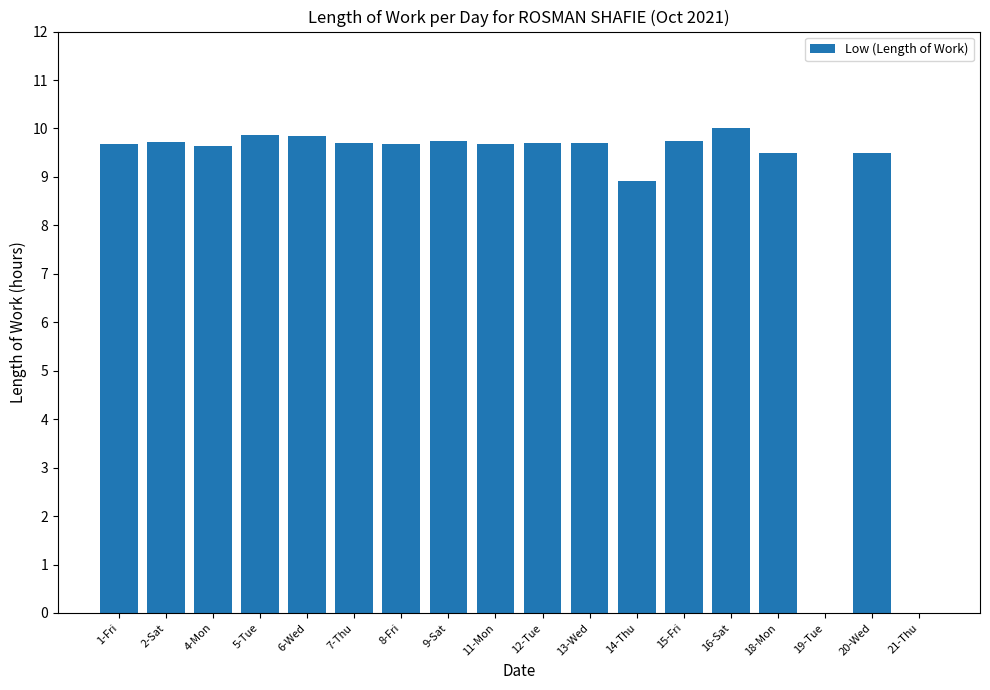

What is the sum of the values at 2-Sat and 8-Fri?

19.4